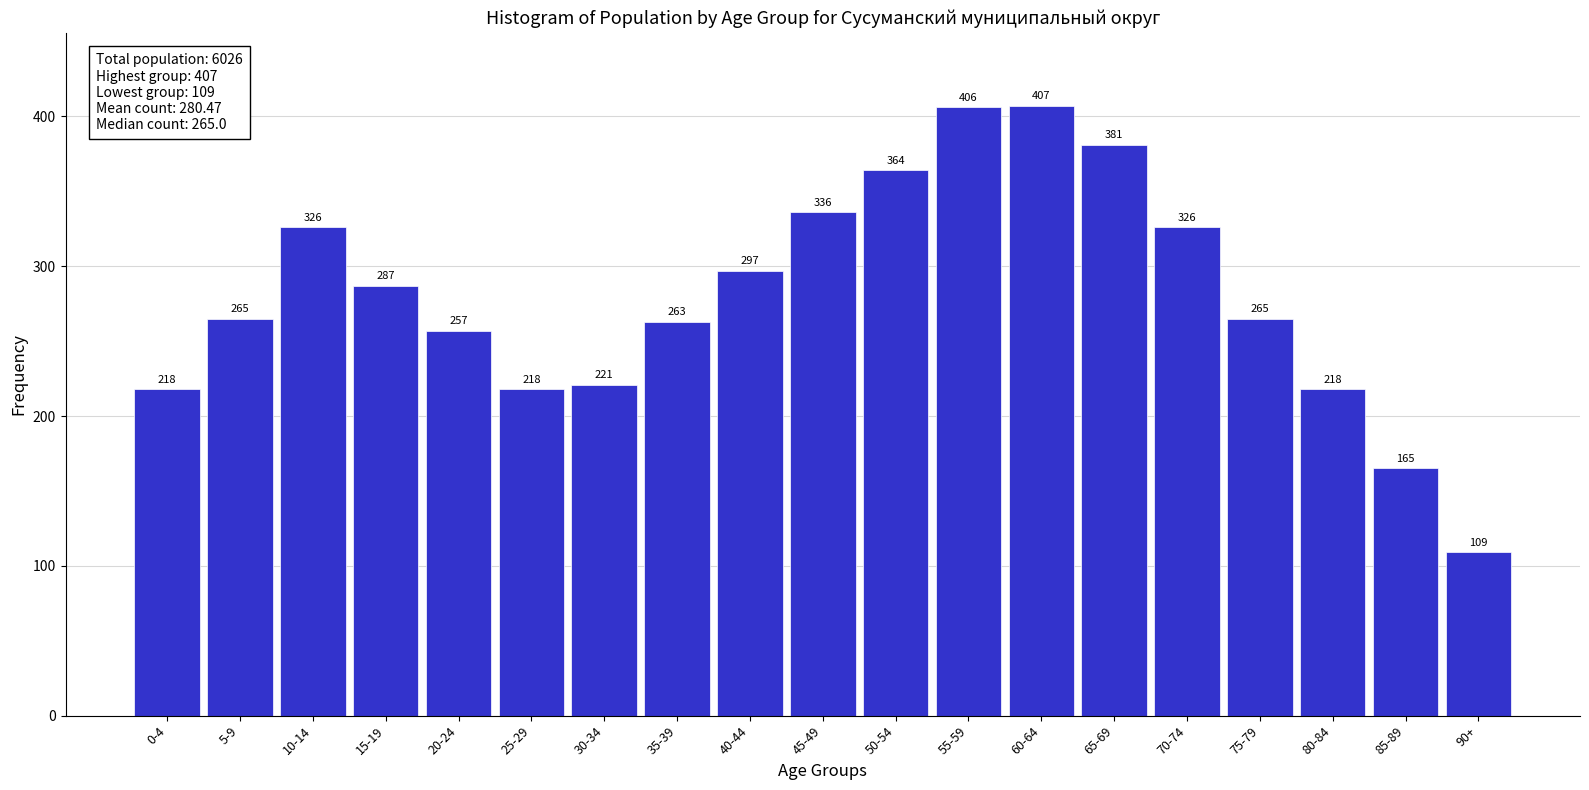

Reading right to left, extract all data points from this chart.

109	165	218	265	326	381	407	406	364	336	297	263	221	218	257	287	326	265	218